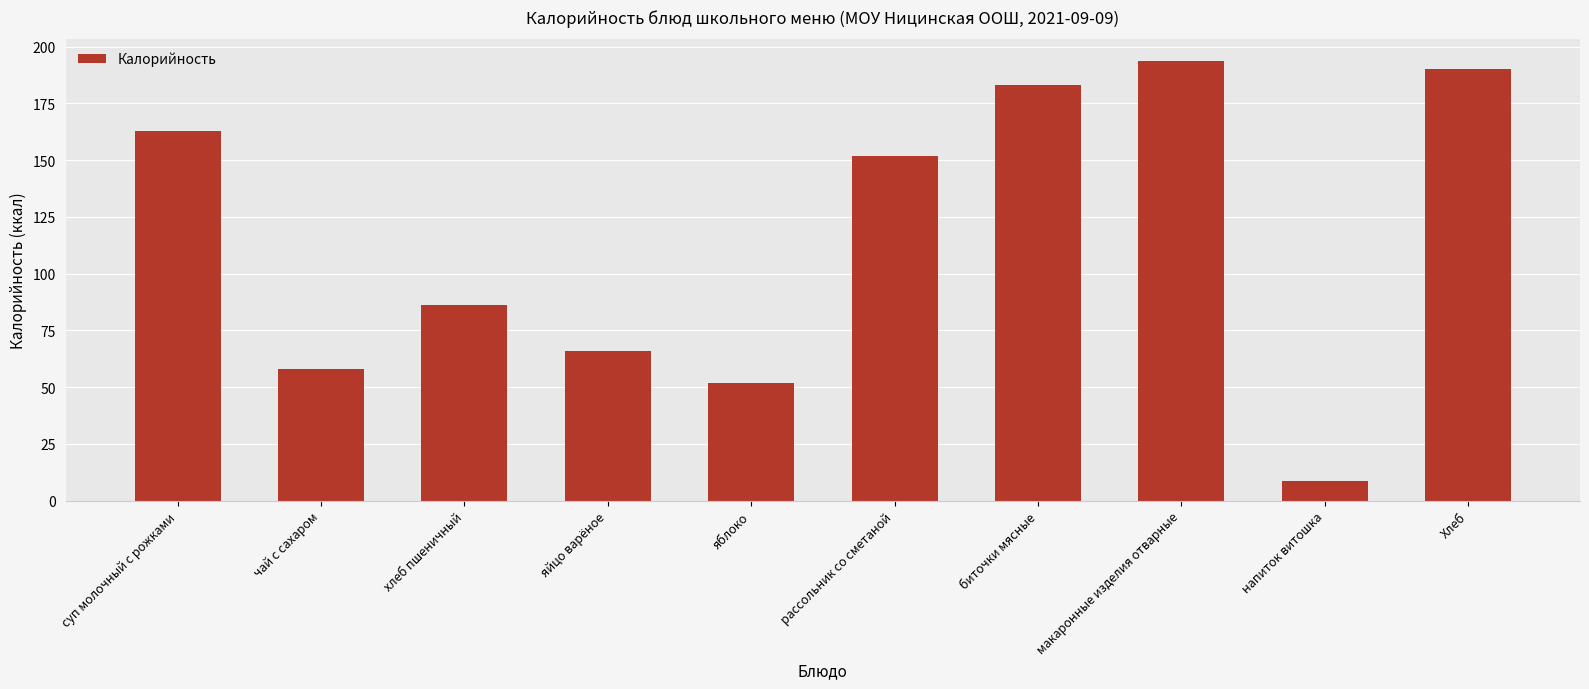

What is the difference between the second highest and second lowest values?

138.0